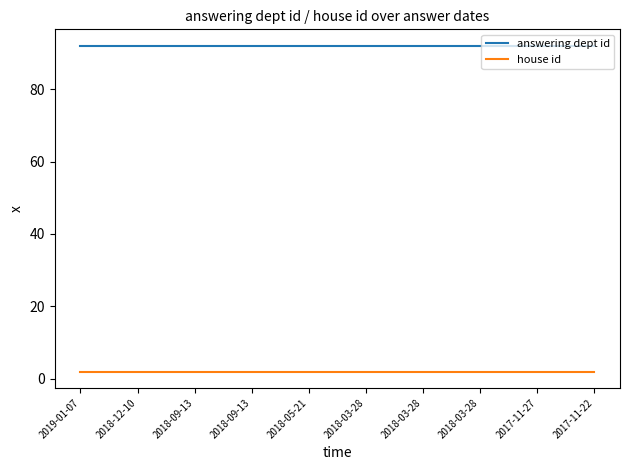

Does the chart have visible grid lines?

No